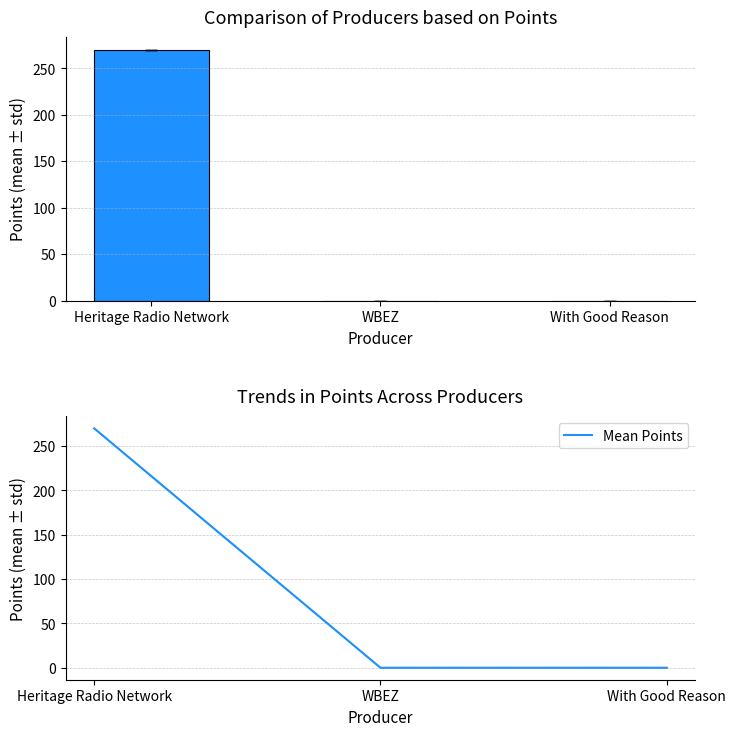

At how many categories does at least one series exceed 173?

1